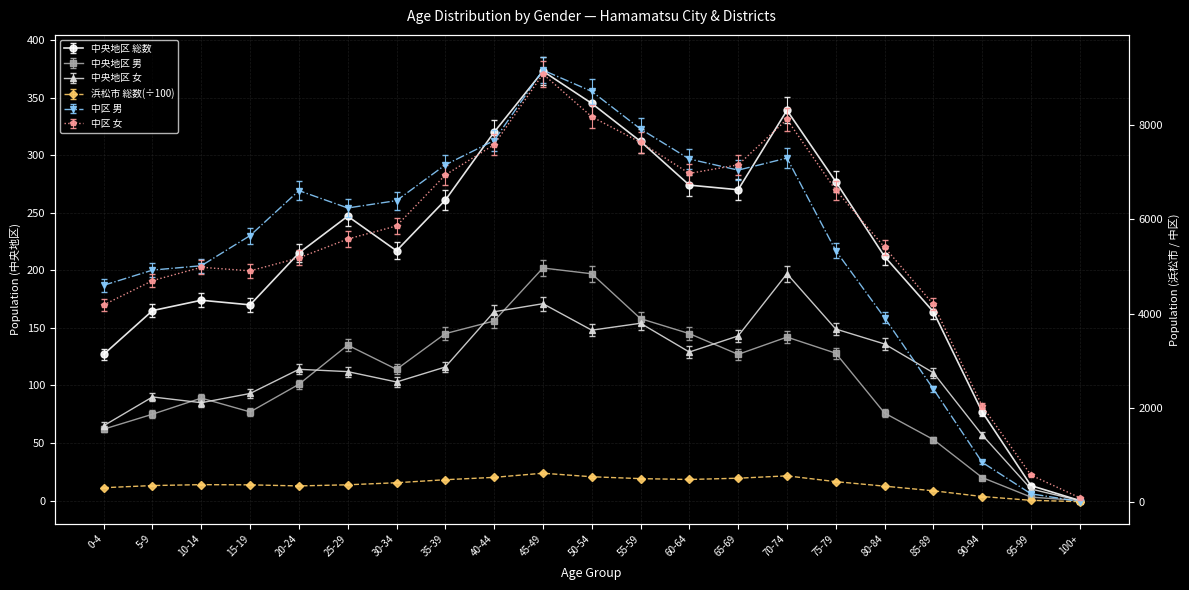

Reading left to right, transcribe all the data shown in this chart.

中央地区 総数: 0-4=127.0	5-9=165.0	10-14=174.0	15-19=170.0	20-24=215.0	25-29=247.0	30-34=217.0	35-39=261.0	40-44=320.0	45-49=373.0	50-54=345.0	55-59=312.0	60-64=274.0	65-69=270.0	70-74=339.0	75-79=277.0	80-84=212.0	85-89=164.0	90-94=77.0	95-99=13.0	100+=0.0
中央地区 男: 0-4=62.0	5-9=75.0	10-14=89.0	15-19=77.0	20-24=101.0	25-29=135.0	30-34=114.0	35-39=145.0	40-44=156.0	45-49=202.0	50-54=197.0	55-59=158.0	60-64=145.0	65-69=127.0	70-74=142.0	75-79=128.0	80-84=76.0	85-89=53.0	90-94=20.0	95-99=3.0	100+=0.0
中央地区 女: 0-4=65.0	5-9=90.0	10-14=85.0	15-19=93.0	20-24=114.0	25-29=112.0	30-34=103.0	35-39=116.0	40-44=164.0	45-49=171.0	50-54=148.0	55-59=154.0	60-64=129.0	65-69=143.0	70-74=197.0	75-79=149.0	80-84=136.0	85-89=111.0	90-94=57.0	95-99=10.0	100+=0.0
浜松市 総数(÷100): 0-4=301.0	5-9=347.0	10-14=366.0	15-19=362.0	20-24=339.0	25-29=363.0	30-34=407.0	35-39=471.0	40-44=521.0	45-49=609.0	50-54=534.0	55-59=494.0	60-64=476.0	65-69=503.0	70-74=553.0	75-79=430.0	80-84=334.0	85-89=236.0	90-94=114.0	95-99=33.0	100+=5.0
中区 男: 0-4=4742.1	5-9=5073.8	10-14=5169.5	15-19=5828.7	20-24=6813.4	25-29=6433.4	30-34=6594.0	35-39=7376.8	40-44=7909.3	45-49=9450.2	50-54=8984.7	55-59=8161.7	60-64=7504.6	65-69=7261.5	70-74=7525.1	75-79=5498.1	80-84=4030.4	85-89=2472.0	90-94=867.2	95-99=178.2	100+=9.2
中区 女: 0-4=4186.0	5-9=4701.0	10-14=4985.0	15-19=4909.0	20-24=5185.0	25-29=5585.0	30-34=5863.0	35-39=6946.0	40-44=7589.0	45-49=9092.0	50-54=8183.0	55-59=7638.0	60-64=6979.0	65-69=7161.0	70-74=8127.0	75-79=6624.0	80-84=5410.0	85-89=4197.0	90-94=2038.0	95-99=569.0	100+=88.0